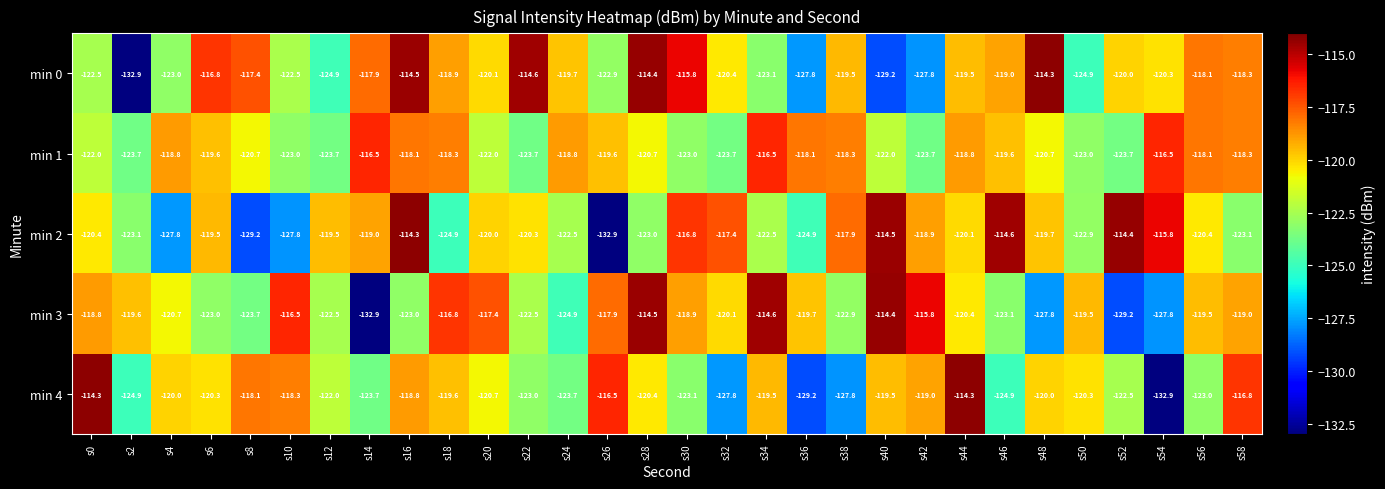

Which category has the highest value in the min 3 series?

s40